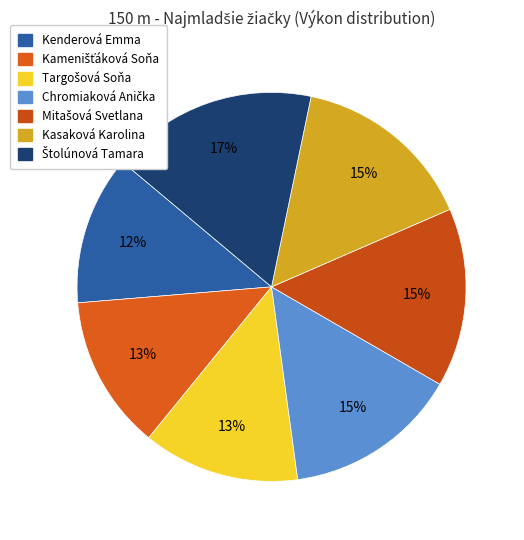

The Targošová Soňa slice represents 4% of the pie. True or false?

False